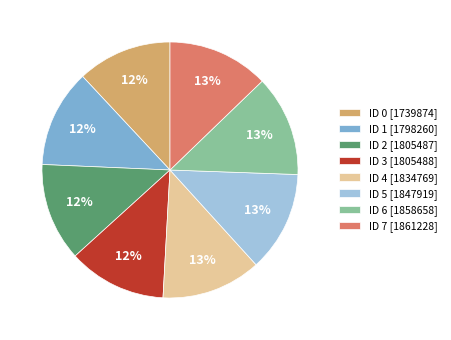

Is it true that ID 6 is 13% of the pie?

True